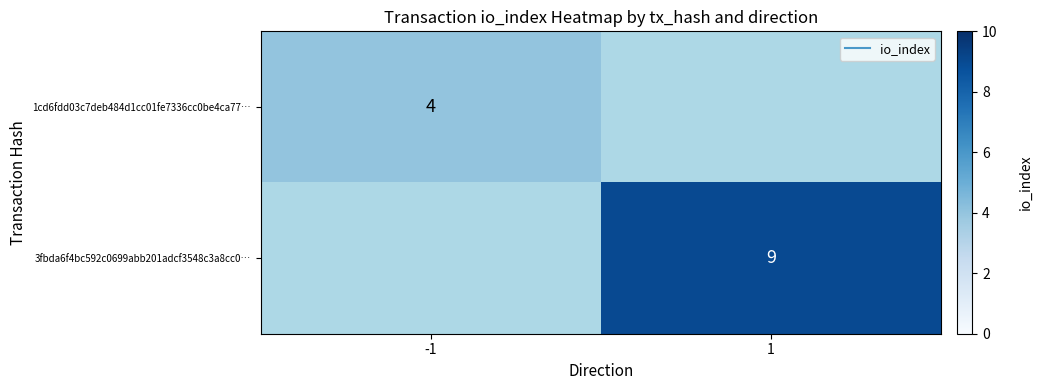

How many values in 1cd6fdd03c7deb484d1cc01fe7336cc0be4ca77… are above zero?

1